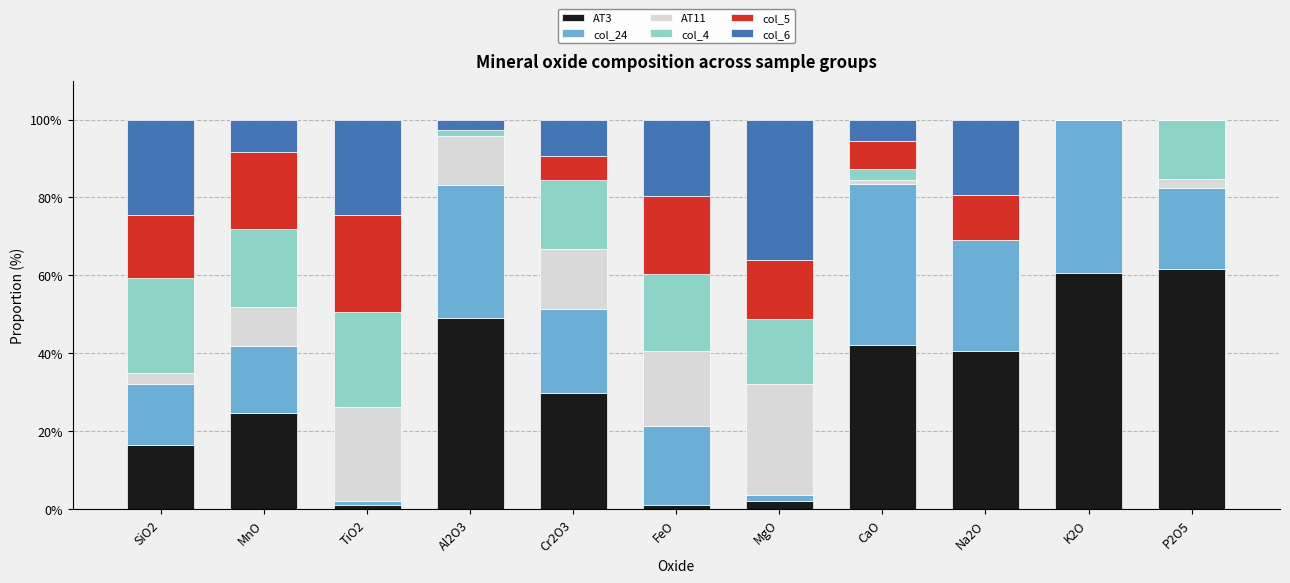

The value of AT3 at SiO2 is 29.1. True or false?

False